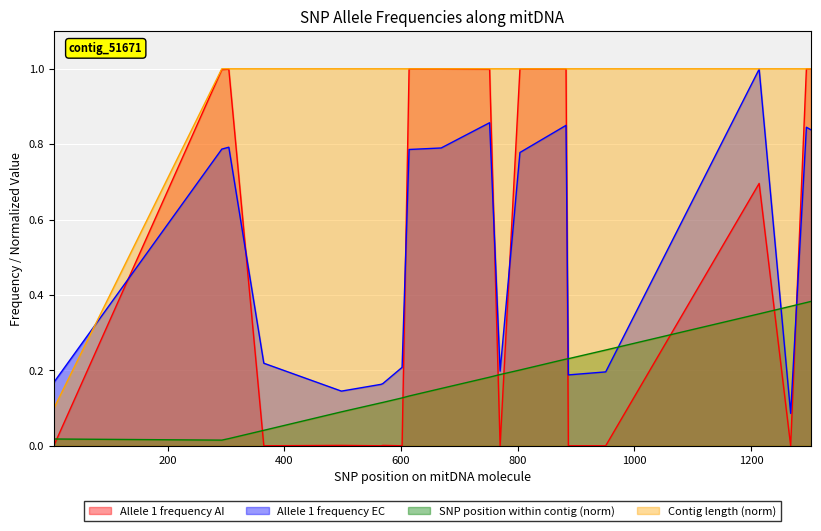

What is the average value of the Allele 1 frequency AI series?

0.5